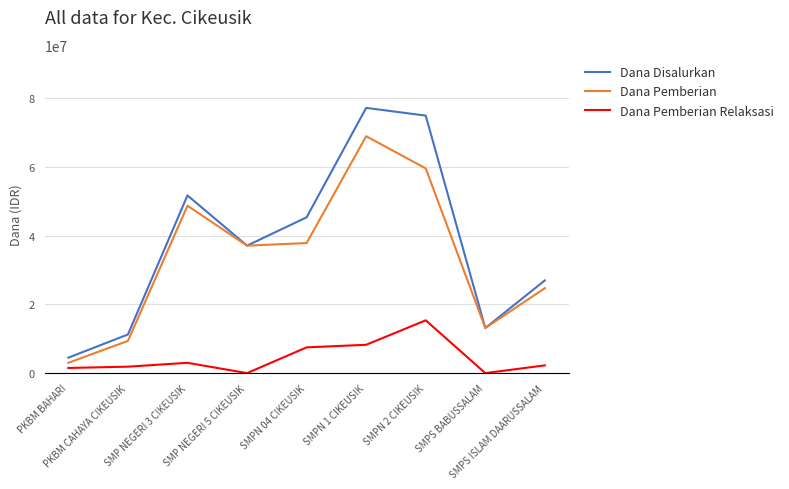

The value of Dana Pemberian at SMPS ISLAM DAARUSSALAM is 24750000. True or false?

True